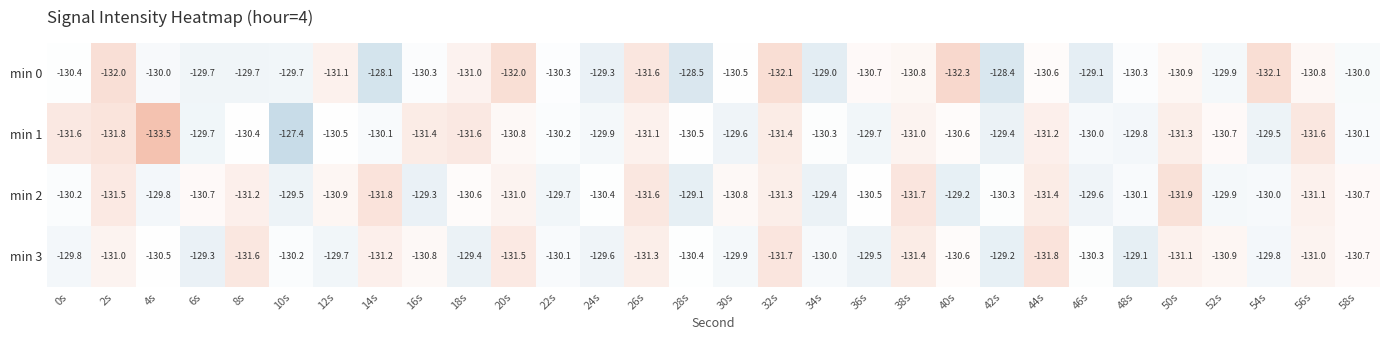

The min 0 series shows -220.3 at 8s. True or false?

False